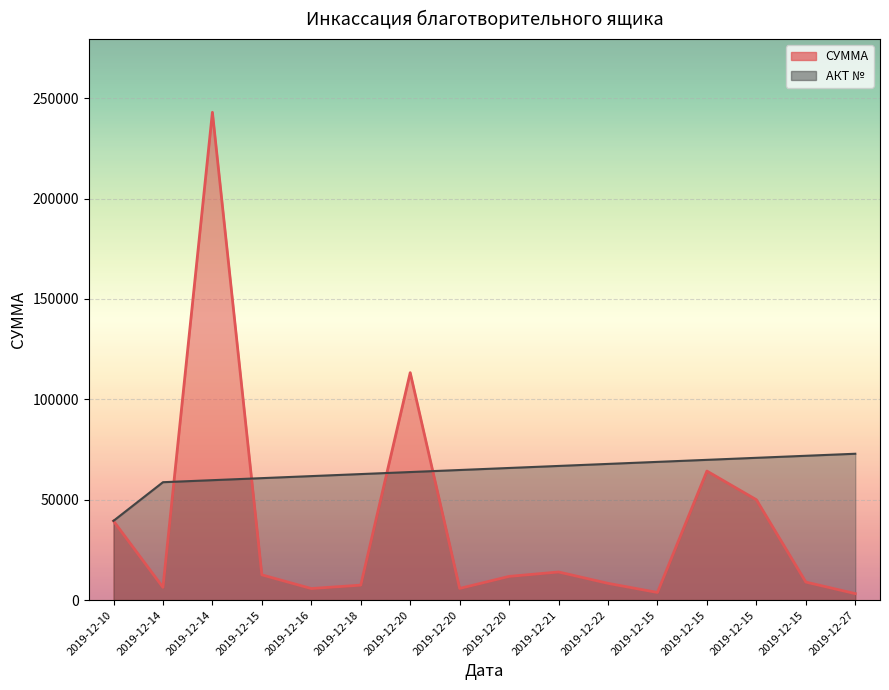

How many data points in СУММА are above 11800?

7